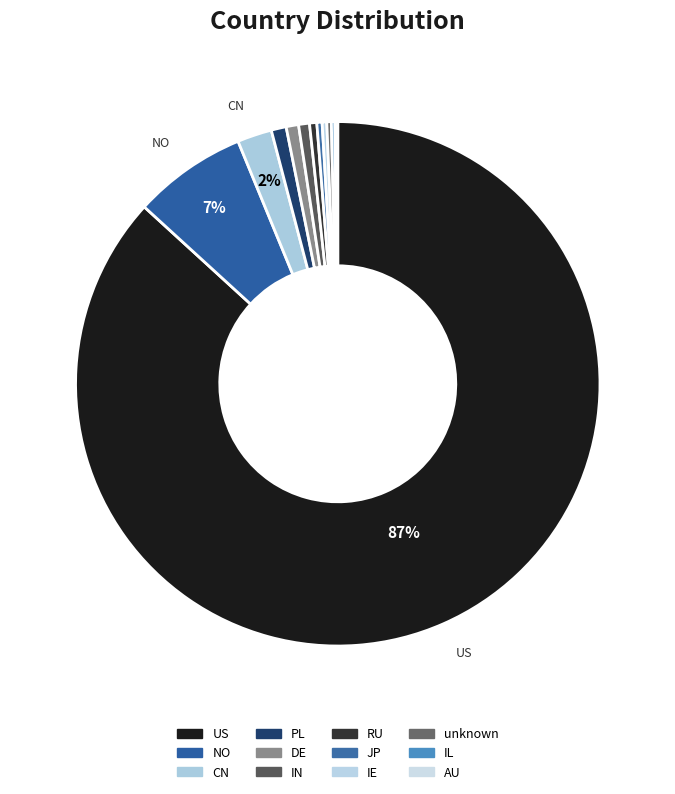

What is the change in value from US to RU?

-54851